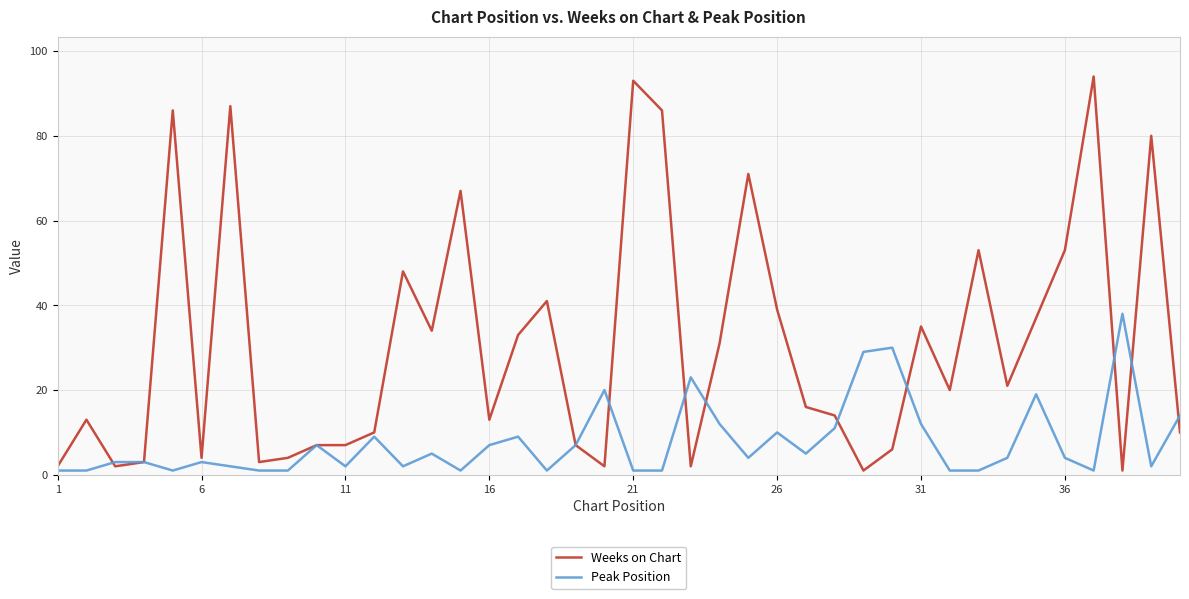

What is the difference between the maximum and minimum values in the Weeks on Chart series?

93